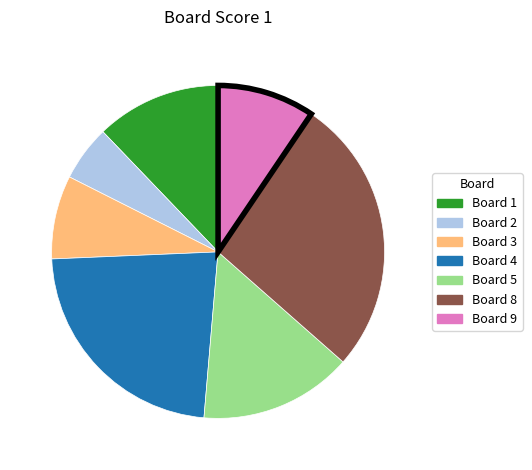

Is there a majority slice in this chart?

No